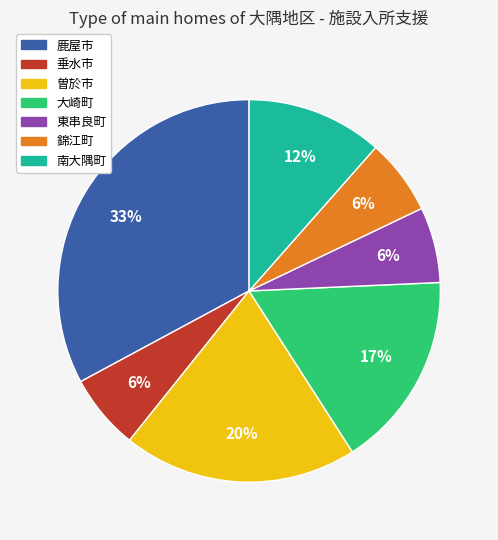

Combined, do 大崎町 and 曽於市 account for over 50%?

No